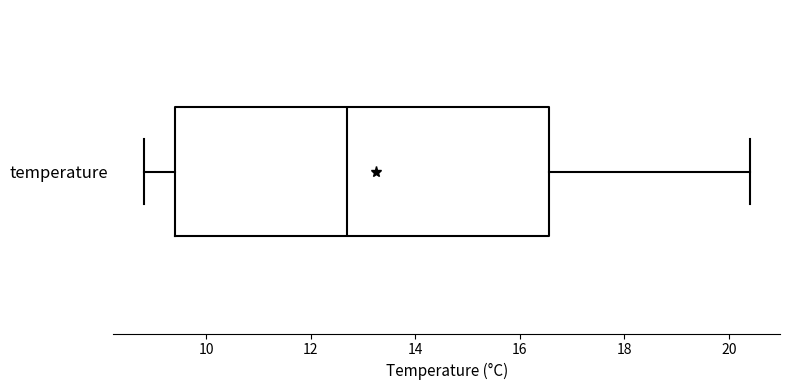

Transcribe this box plot: give where the median line is, the range the box spans, and where the two whiskers end, as read against the x-axis. The values are not printed on the chart, so give them approximately, as read against the axis.

median 12.8, box 9.4 to 16.6, whiskers 8.8 to 20.4